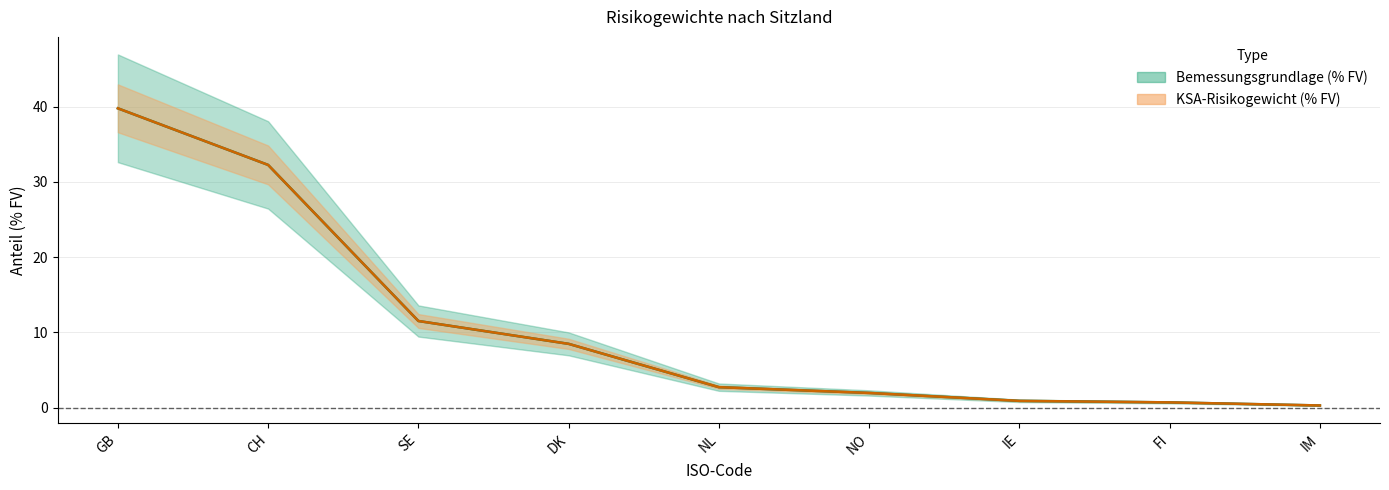

Between NO and IE, which is larger?

NO